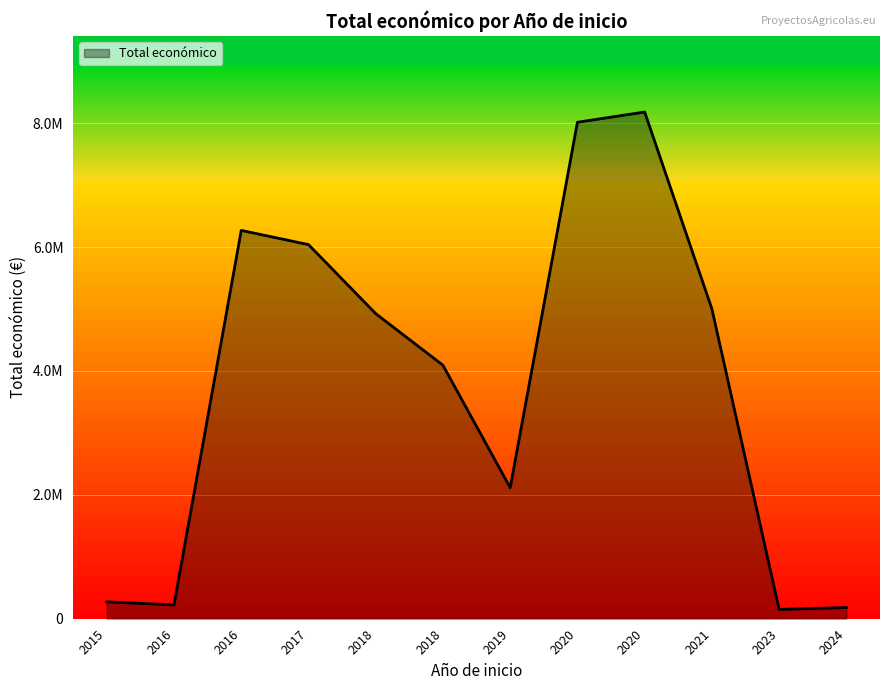

Is this an area chart (filled region under the line)?

Yes